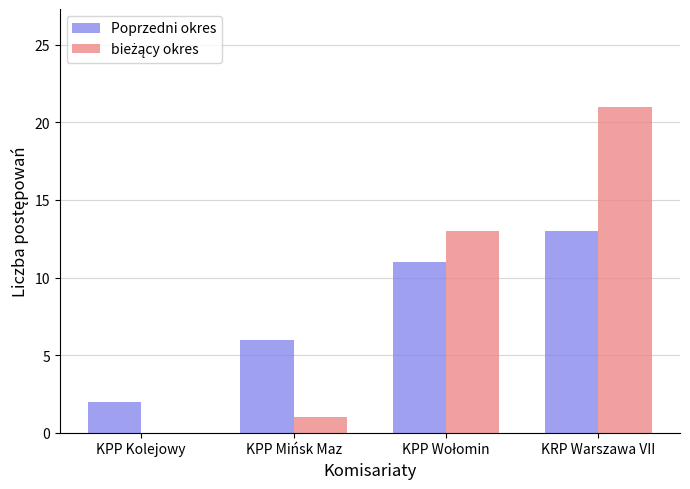

How many series are shown in this chart?

2